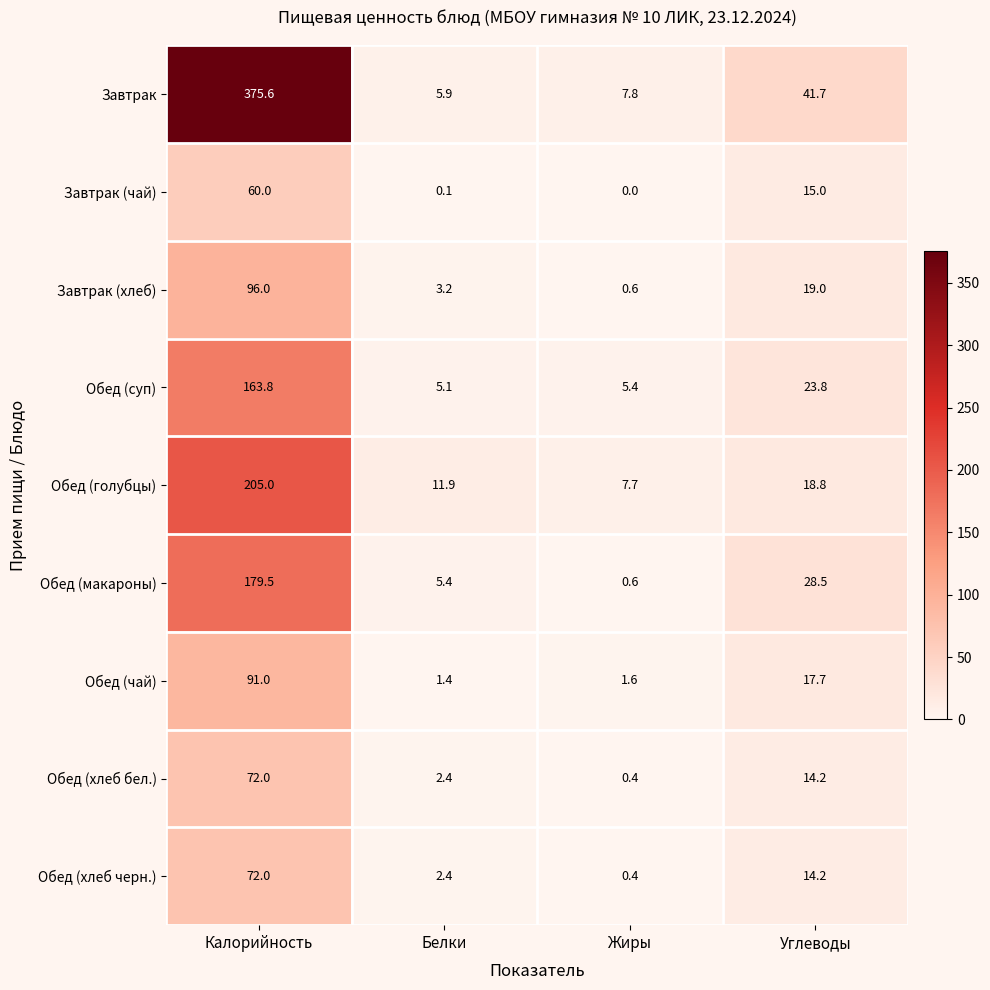

Between Белки and Жиры, which series saw the biggest shift?

Обед (макароны)